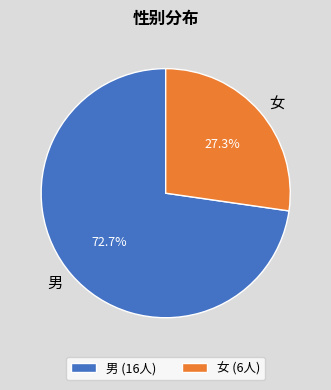

Rank the categories by value from highest to lowest.

男, 女